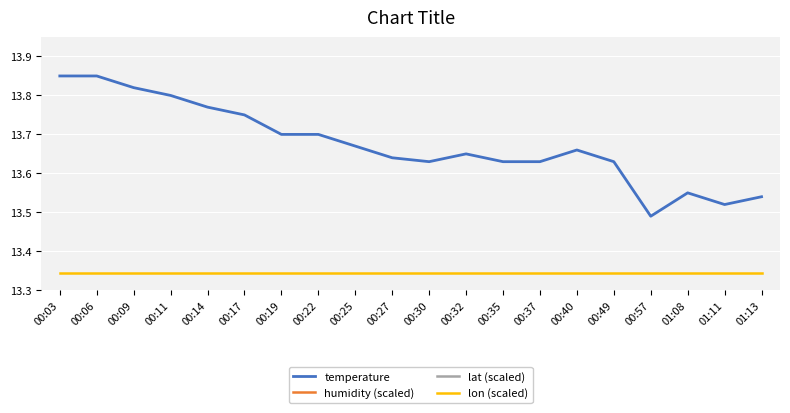

Reading left to right, transcribe all the data shown in this chart.

temperature: 13.8	13.8	13.8	13.8	13.8	13.8	13.7	13.7	13.7	13.6	13.6	13.7	13.6	13.6	13.7	13.6	13.5	13.6	13.5	13.5
humidity (scaled): 13.2	13.2	13.2	13.2	13.2	13.2	13.2	13.2	13.2	13.2	13.2	13.2	13.2	13.2	13.2	13.2	13.2	13.2	13.2	13.2
lat (scaled): 13.1	13.1	13.1	13.1	13.1	13.1	13.1	13.1	13.1	13.1	13.1	13.1	13.1	13.1	13.1	13.1	13.1	13.1	13.1	13.1
lon (scaled): 13.3	13.3	13.3	13.3	13.3	13.3	13.3	13.3	13.3	13.3	13.3	13.3	13.3	13.3	13.3	13.3	13.3	13.3	13.3	13.3